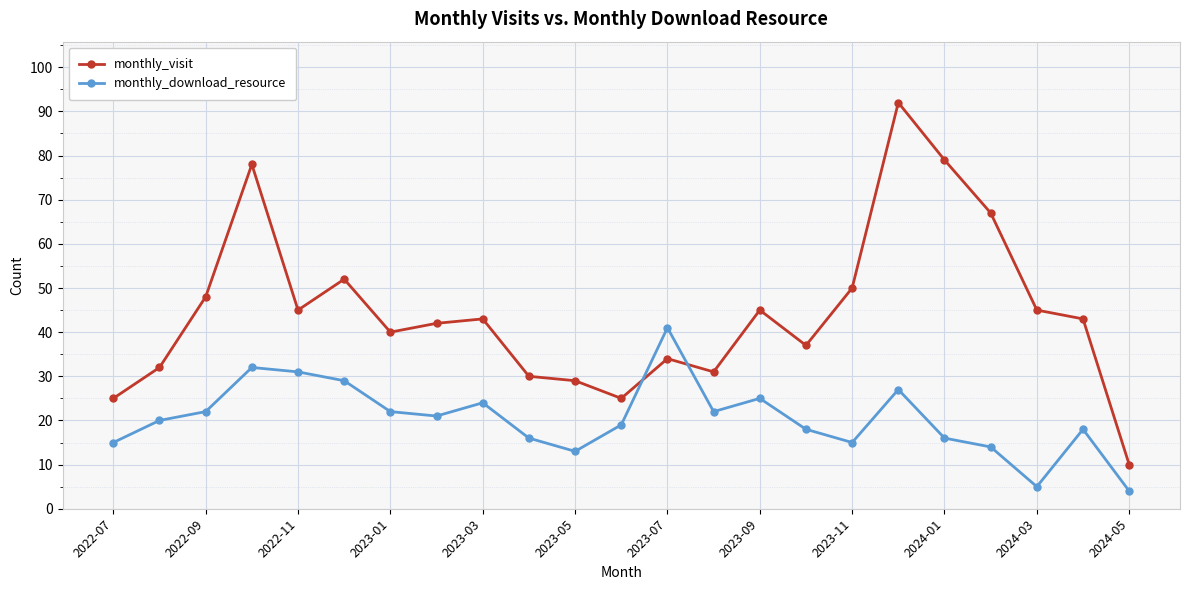

What is the sum of all monthly_visit values?

1022